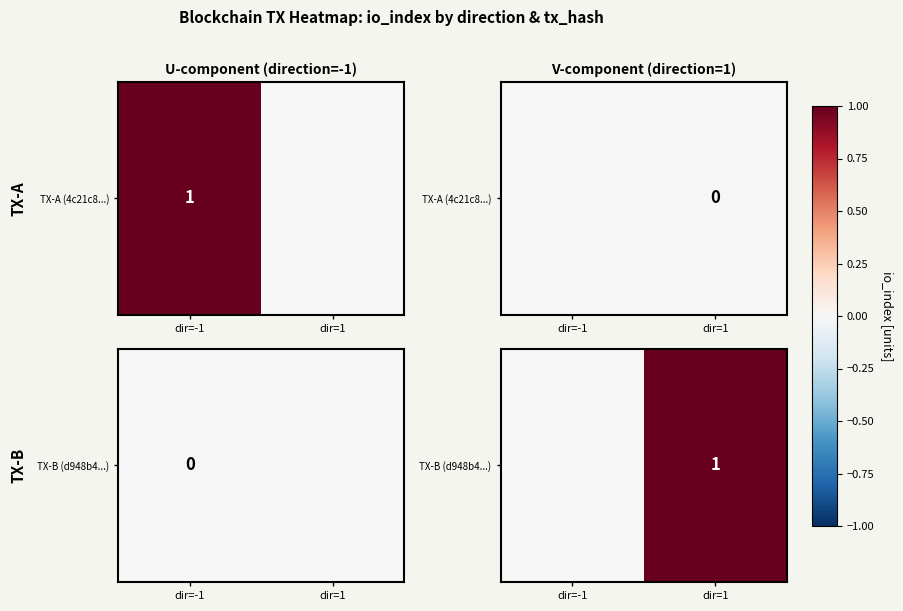

Count the number of categories in the chart.

2